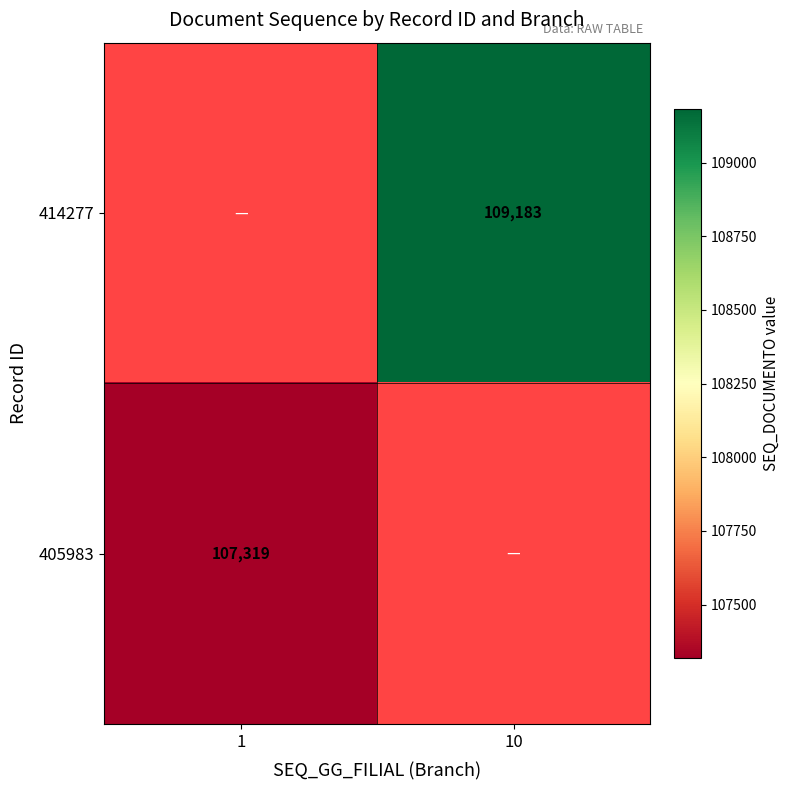

Count the number of categories in the chart.

2